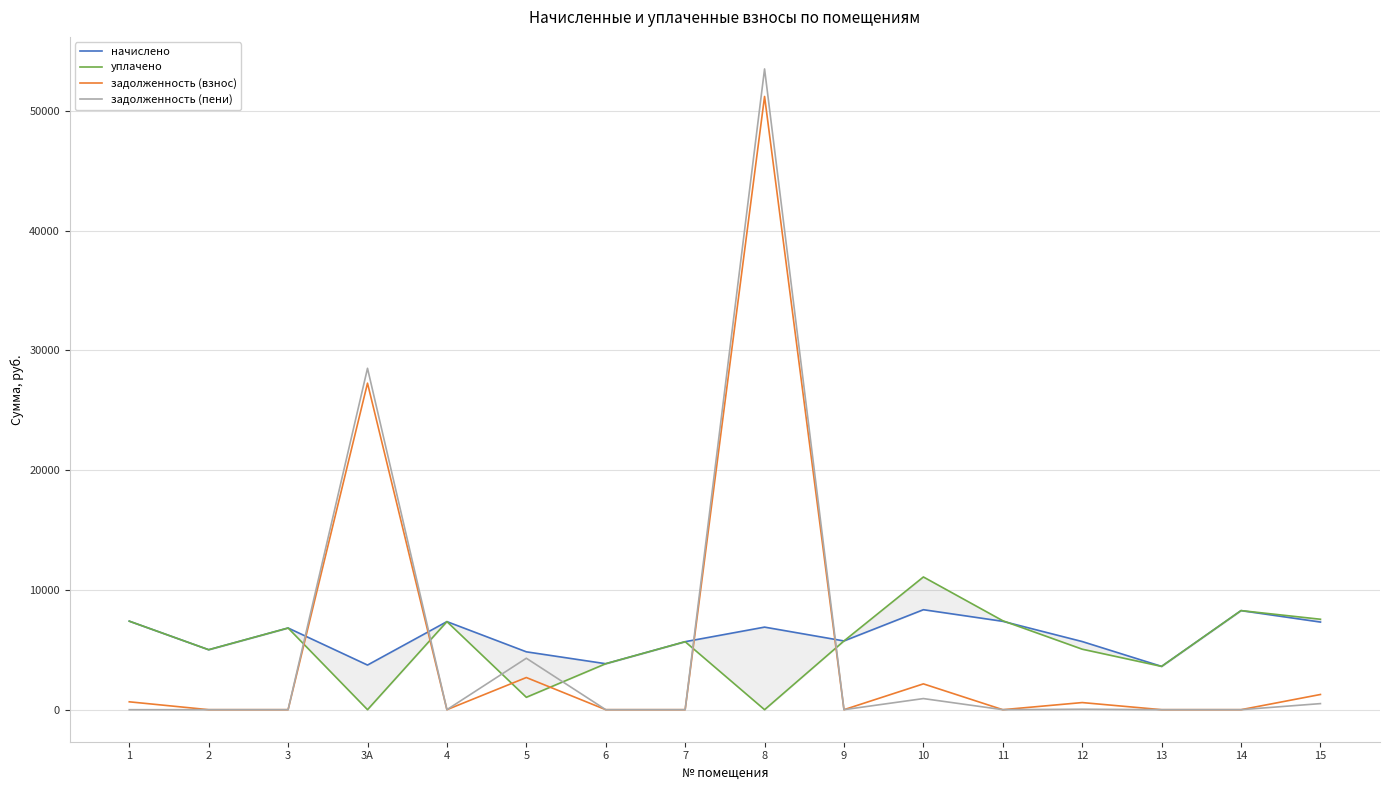

At which category is the sum across all series the highest?

8